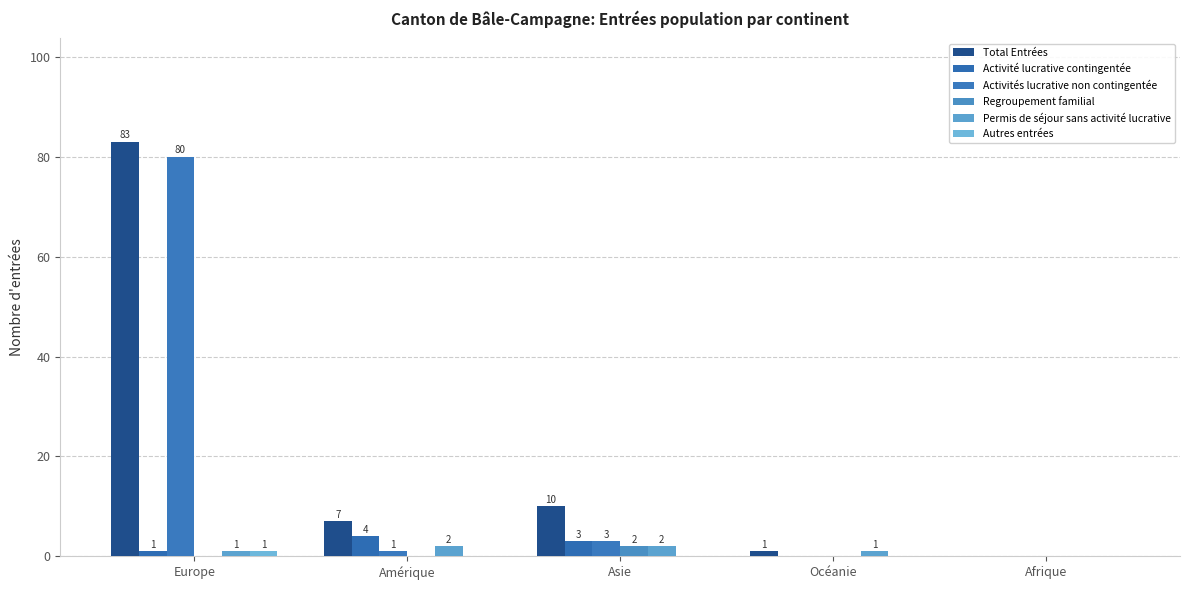

The Regroupement familial series shows -1 at Europe. True or false?

False